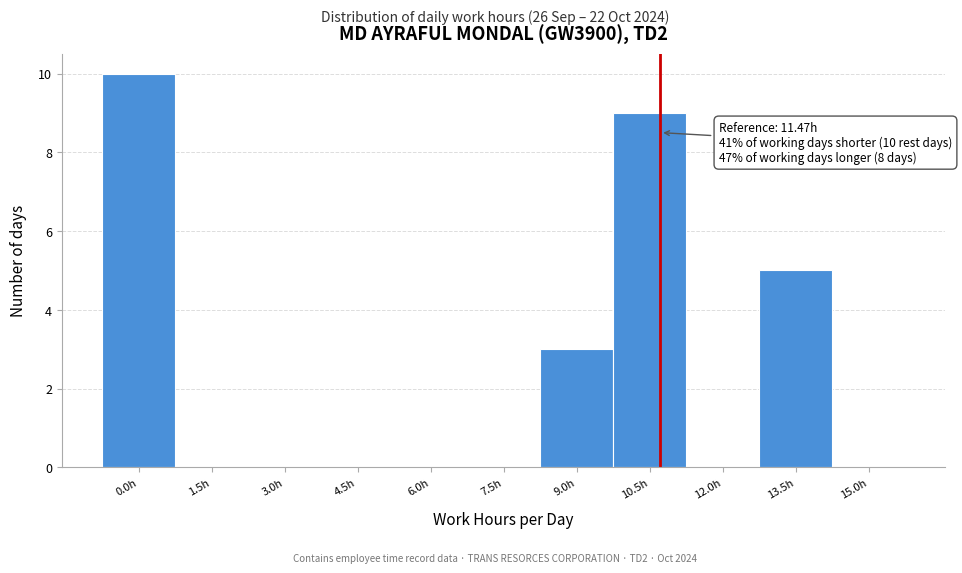

Reading right to left, what are all the values shown in this chart?

15.0h=0	13.5h=5	12.0h=0	10.5h=9	9.0h=3	7.5h=0	6.0h=0	4.5h=0	3.0h=0	1.5h=0	0.0h=10